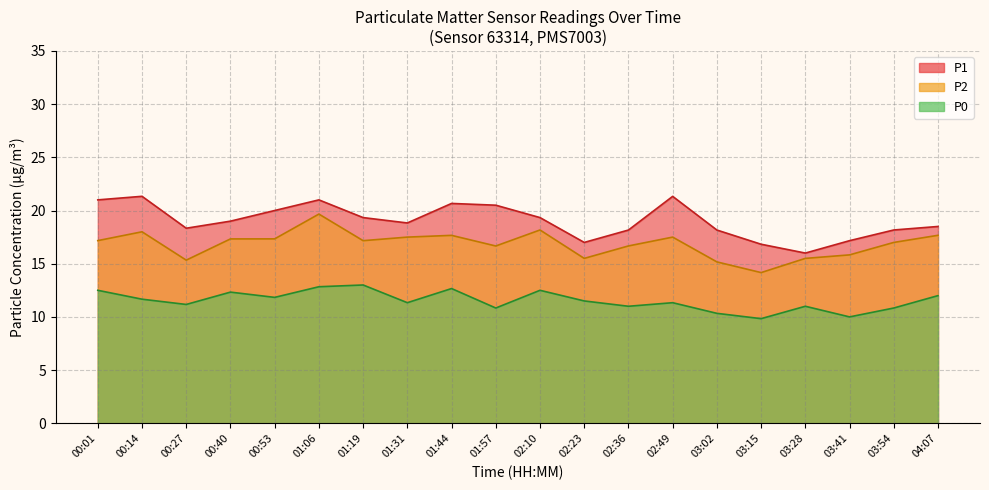

True or false: P0 and P1 cross at least once.

False